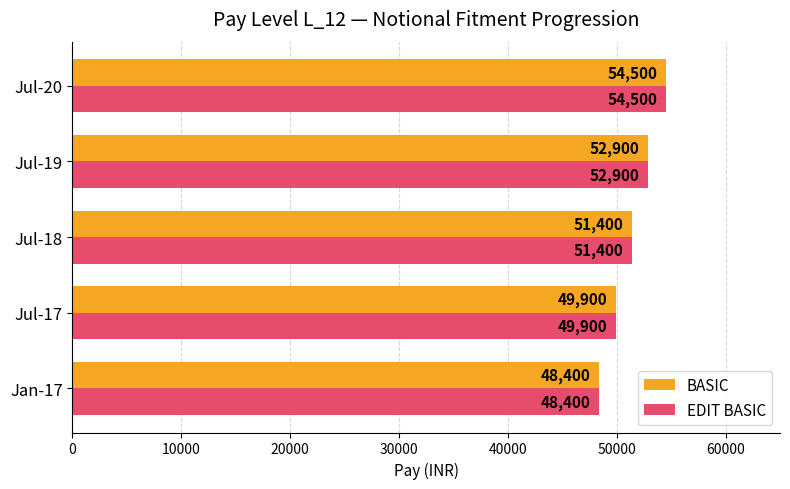

List the labels in order of BASIC value, smallest first.

Jan-17, Jul-17, Jul-18, Jul-19, Jul-20